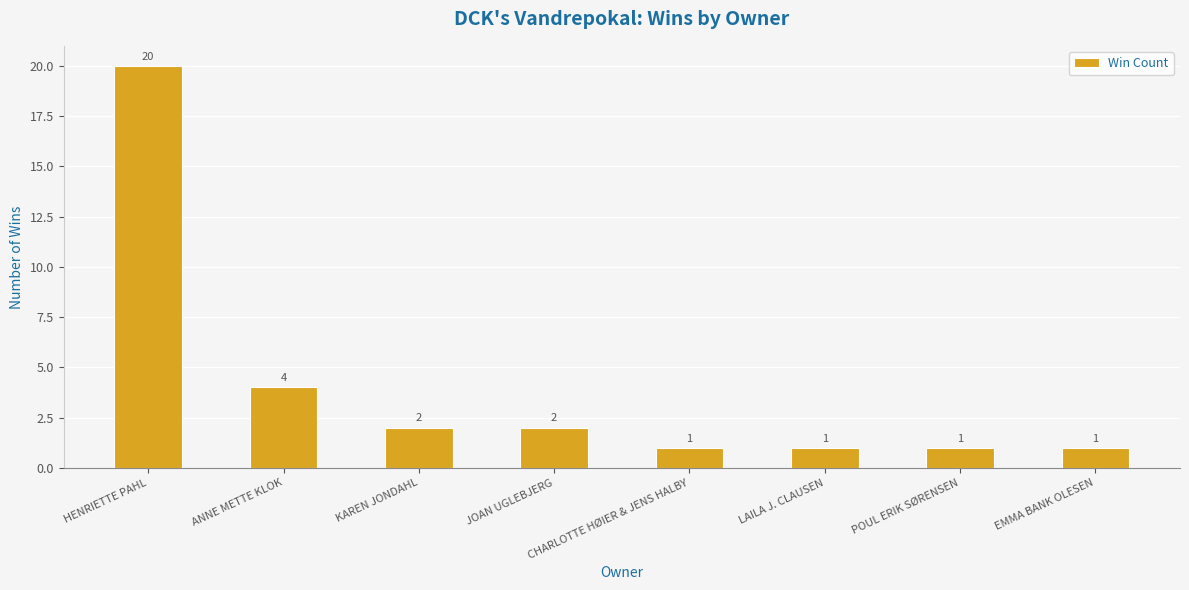

Which has a higher value, HENRIETTE PAHL or EMMA BANK OLESEN?

HENRIETTE PAHL